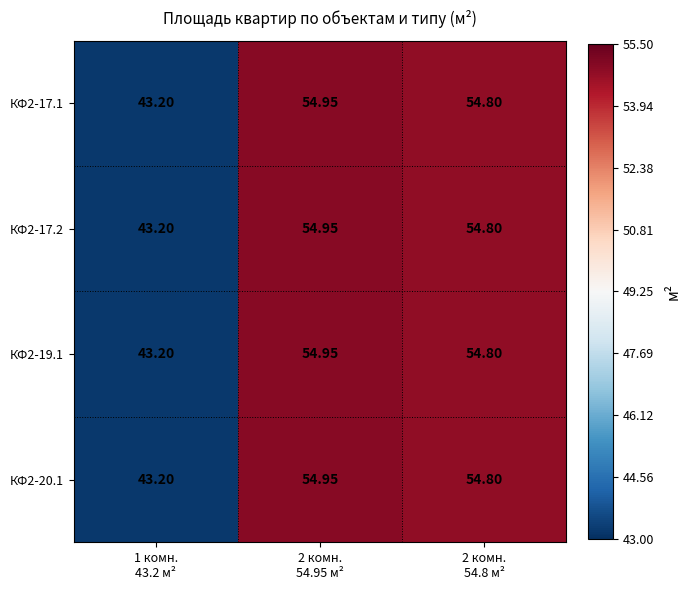

Which series has the widest spread of values?

КФ2-17.1